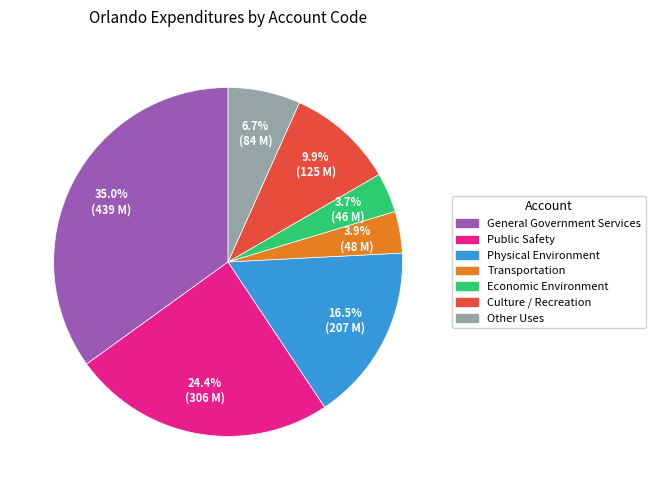

Count the number of slices in the pie.

7